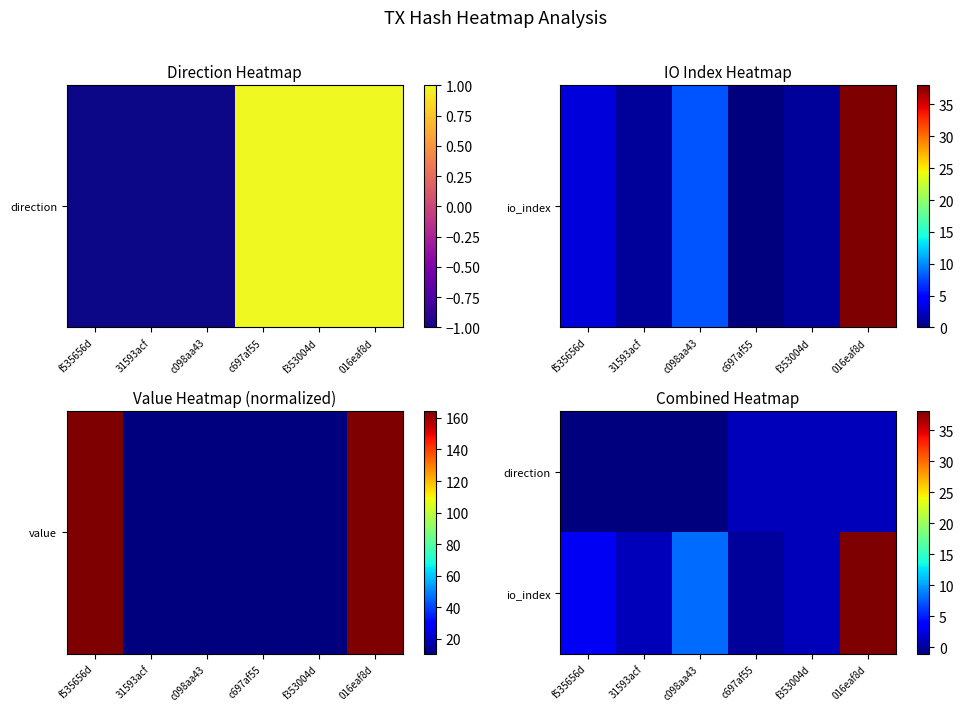

Between 016eaf8d and 31593acf, which is larger?

016eaf8d